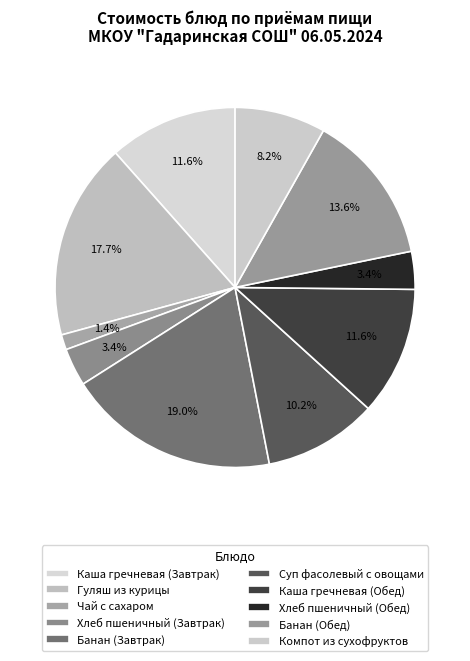

Does any single category account for the majority?

No